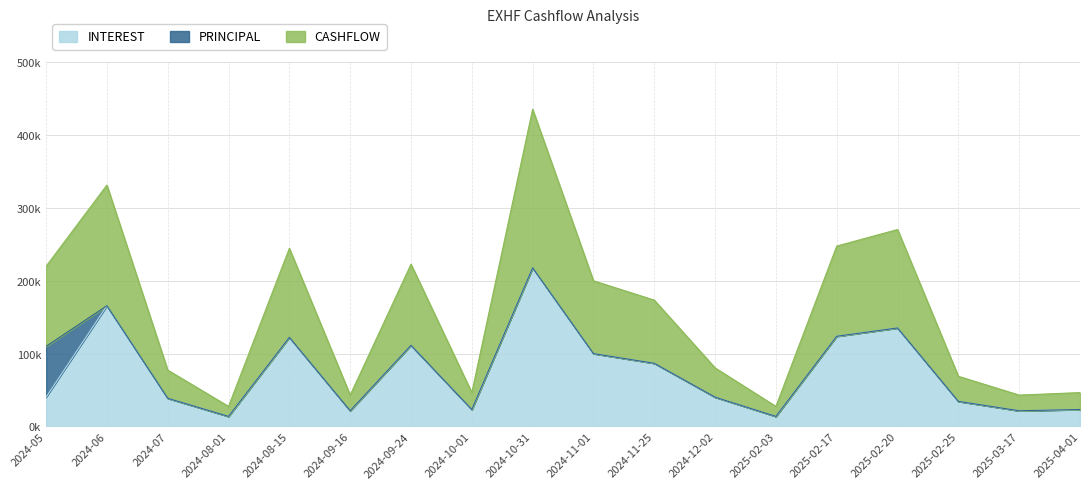

Is it true that INTEREST equals 21490.6 at 2024-09-16?

True